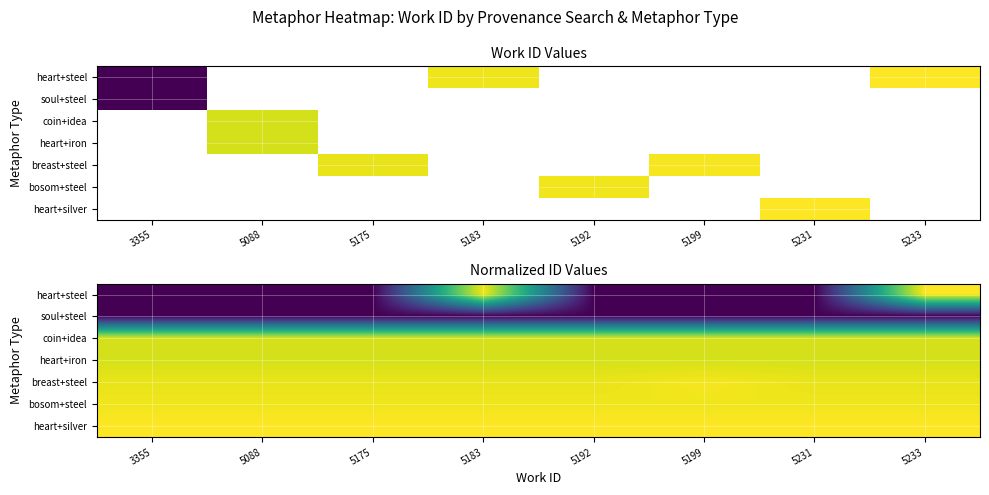

List the series in order of their peak value, highest first.

heart+steel, heart+silver, breast+steel, bosom+steel, heart+iron, coin+idea, soul+steel